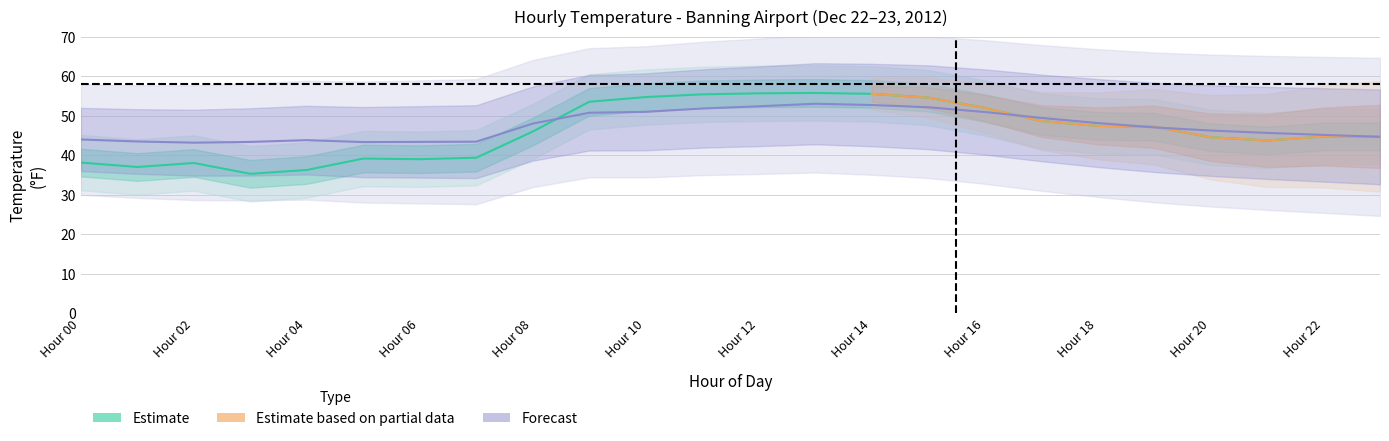

The value at Hour 10 is 54.8. True or false?

True